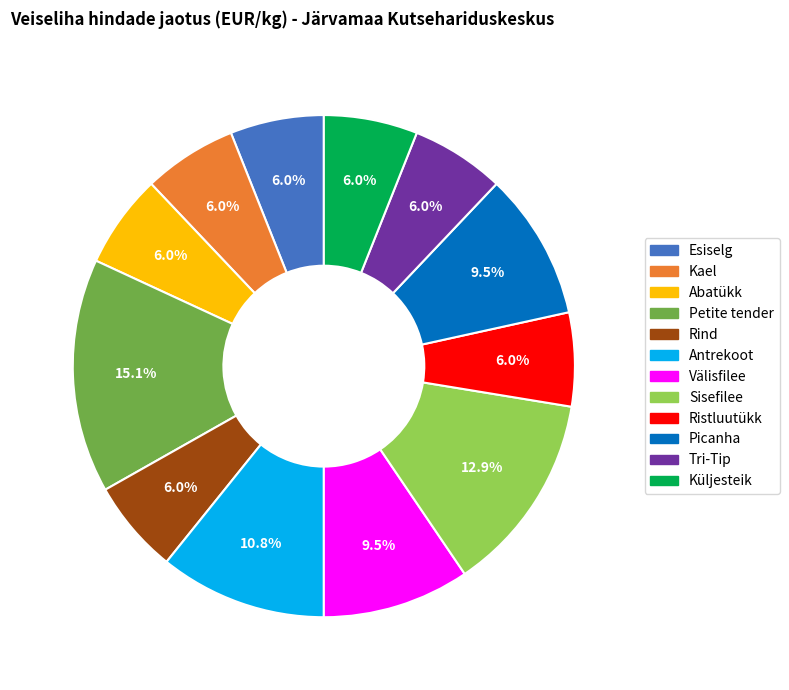

Which category has the biggest portion of the pie?

Petite tender